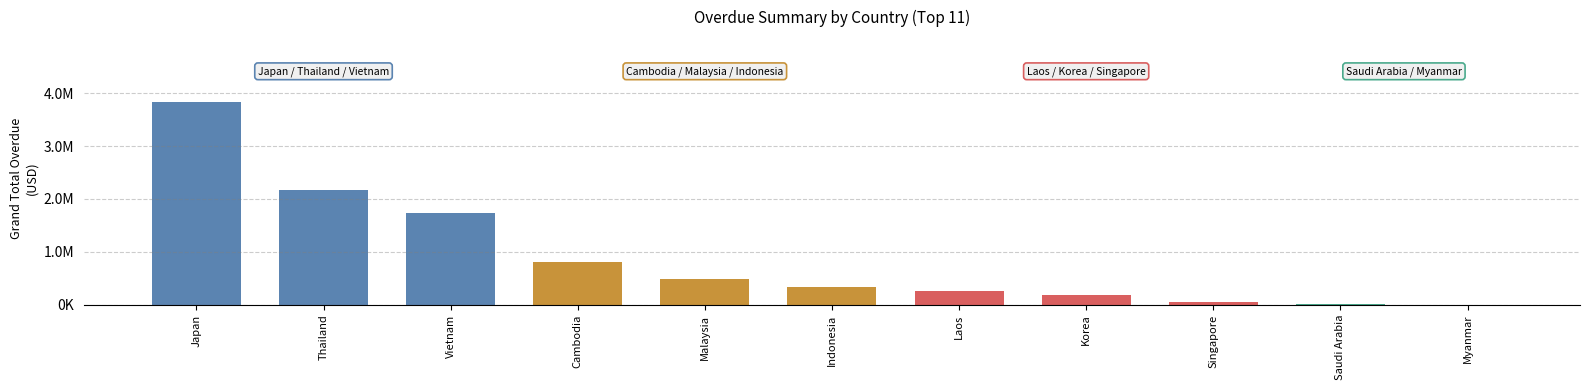

Are the bars horizontal?

No